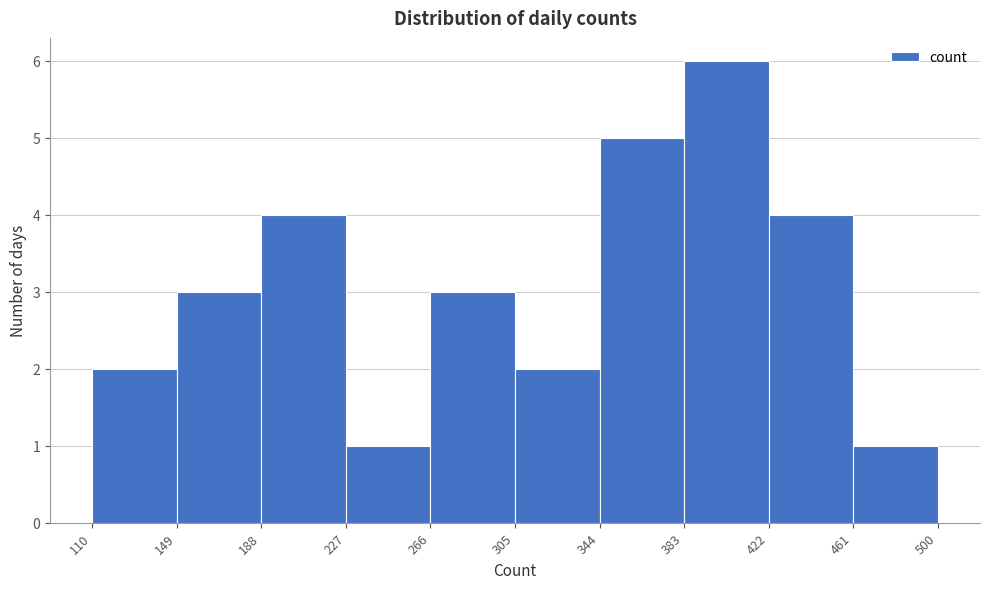

Reading left to right, list every bar in this chart as the range it spans on the x-axis followed by its height. The values are not printed on the chart, so give them approximately, as read against the axis.

110 to 149: 2
149 to 188: 3
188 to 227: 4
227 to 266: 1
266 to 305: 3
305 to 344: 2
344 to 383: 5
383 to 422: 6
422 to 461: 4
461 to 500: 1